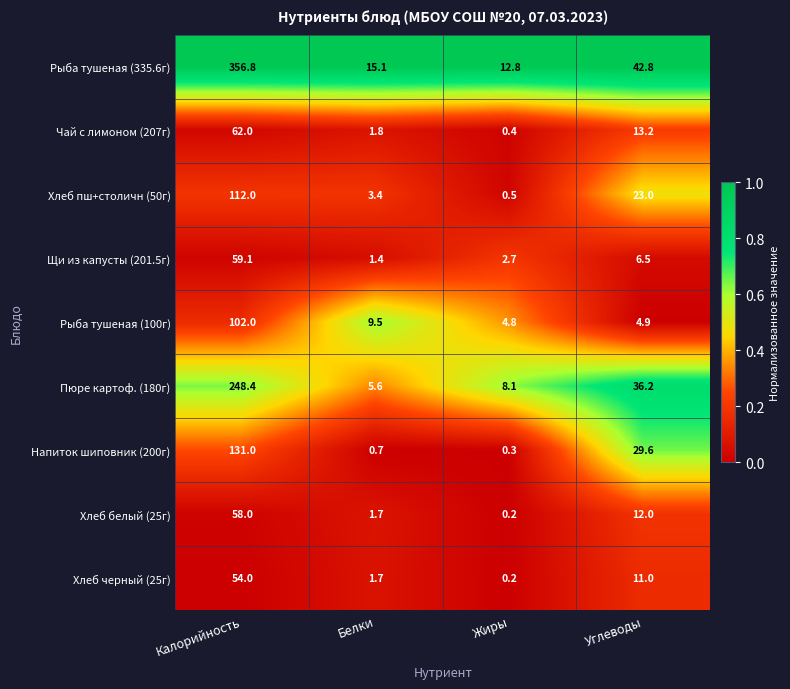

Which series has the largest total across all categories?

Рыба тушеная (335.6г)